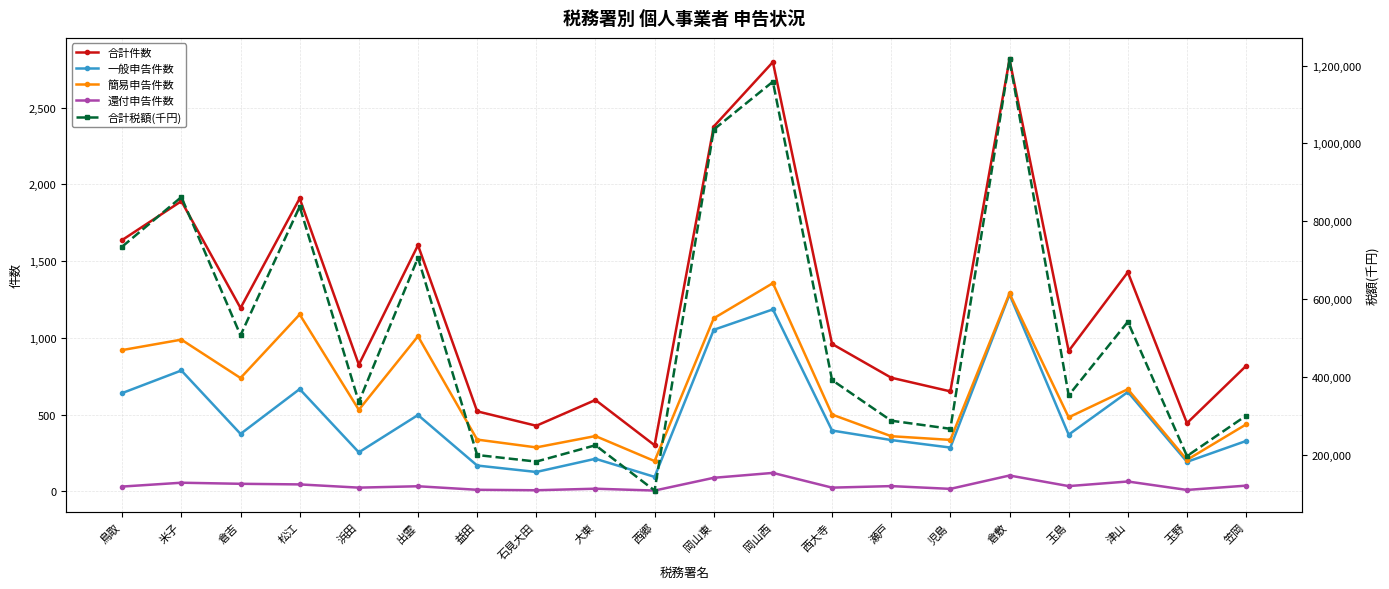

What is the lowest value of the 一般申告件数 series?

95